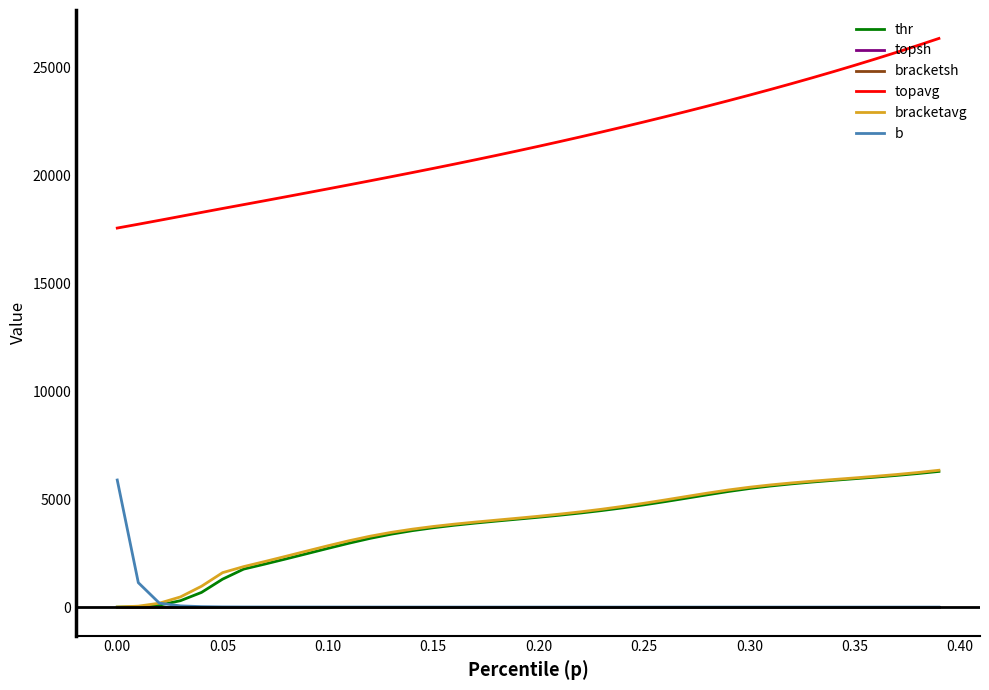

True or false: topavg and topsh cross at least once.

False